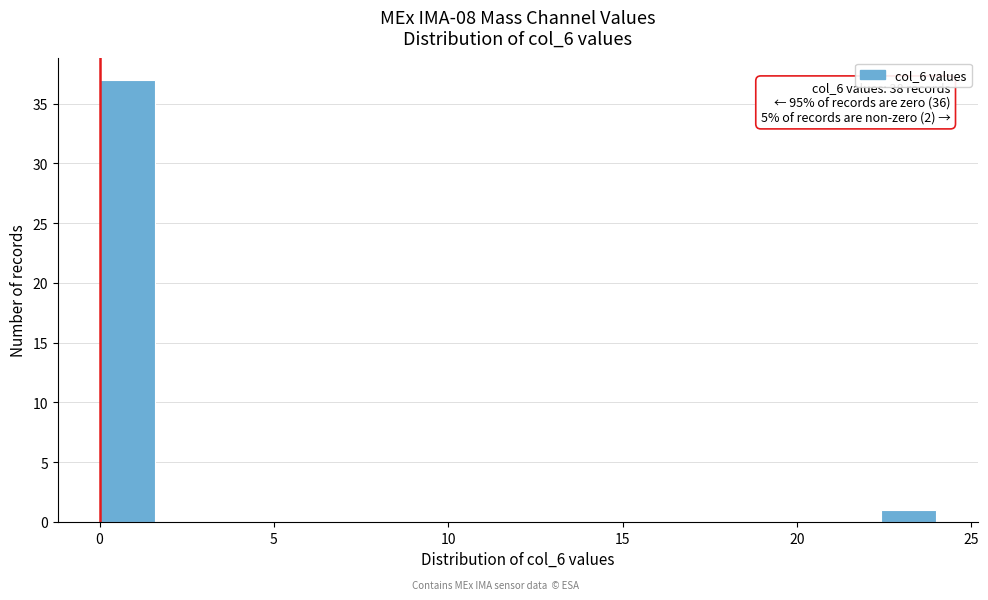

Around what value on the x-axis is the tallest bar? Give the approximate position of its centre, as read against the axis.

1.0